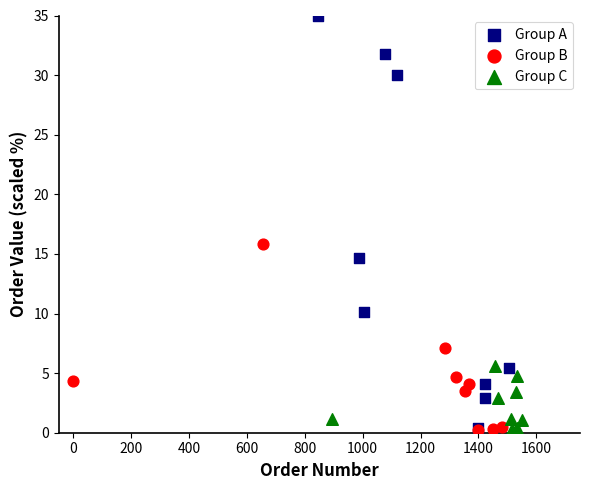

Which series has the largest Y range (max minus min)?

Group A